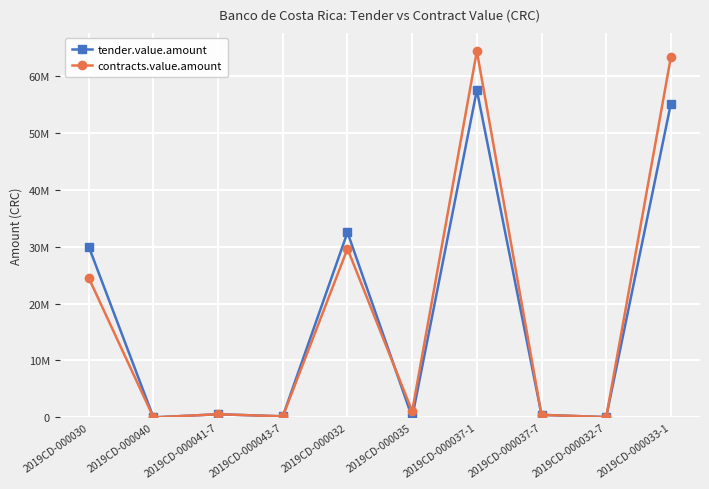

What is the difference between the maximum and minimum values in the tender.value.amount series?

57499397.8